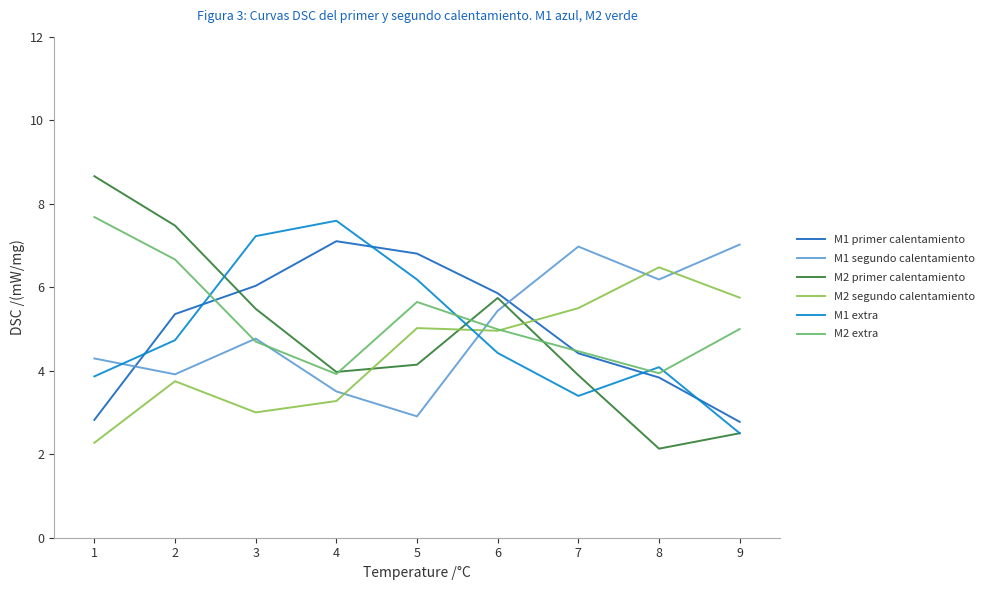

What is the sum of the M2 extra values at 7 and 2?

11.1